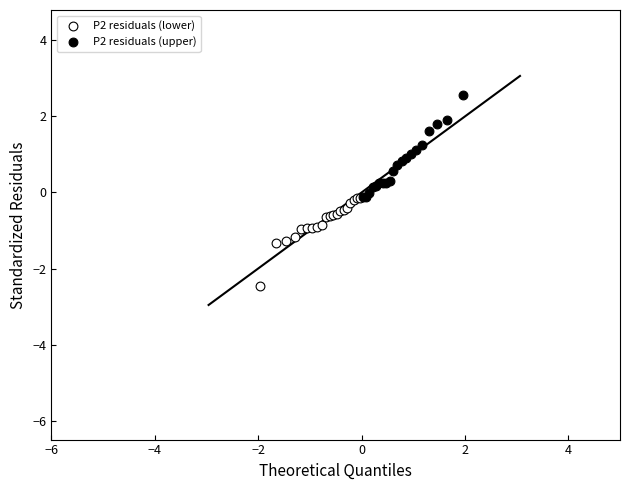

Which series contains the highest Y value?

P2 residuals (upper)